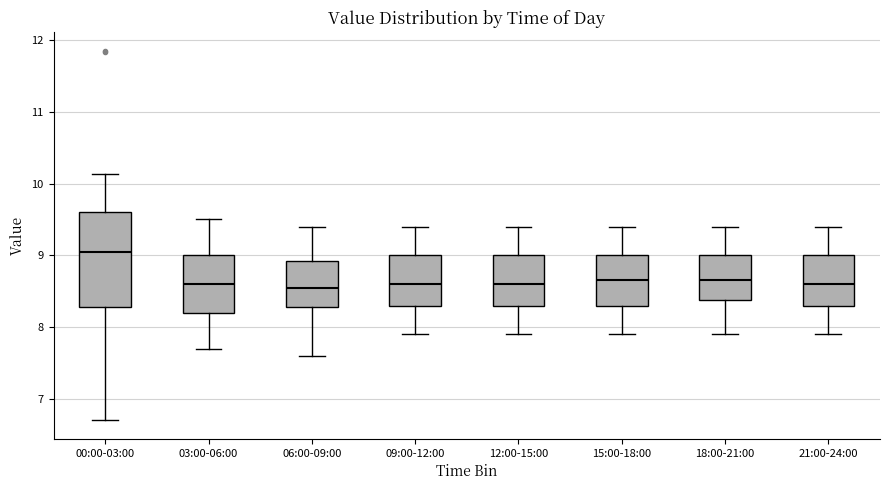

Reading left to right, transcribe this box plot: for each box, give where its median line is, the range the box spans, and where its two whiskers end, as read against the y-axis. The values are not printed on the chart, so give them approximately, as read against the axis.

00:00-03:00: median 9.1, box 8.3 to 9.6, whiskers 6.7 to 10.1
03:00-06:00: median 8.6, box 8.2 to 9.0, whiskers 7.7 to 9.5
06:00-09:00: median 8.6, box 8.3 to 8.9, whiskers 7.6 to 9.4
09:00-12:00: median 8.6, box 8.3 to 9.0, whiskers 7.9 to 9.4
12:00-15:00: median 8.6, box 8.3 to 9.0, whiskers 7.9 to 9.4
15:00-18:00: median 8.7, box 8.3 to 9.0, whiskers 7.9 to 9.4
18:00-21:00: median 8.7, box 8.4 to 9.0, whiskers 7.9 to 9.4
21:00-24:00: median 8.6, box 8.3 to 9.0, whiskers 7.9 to 9.4